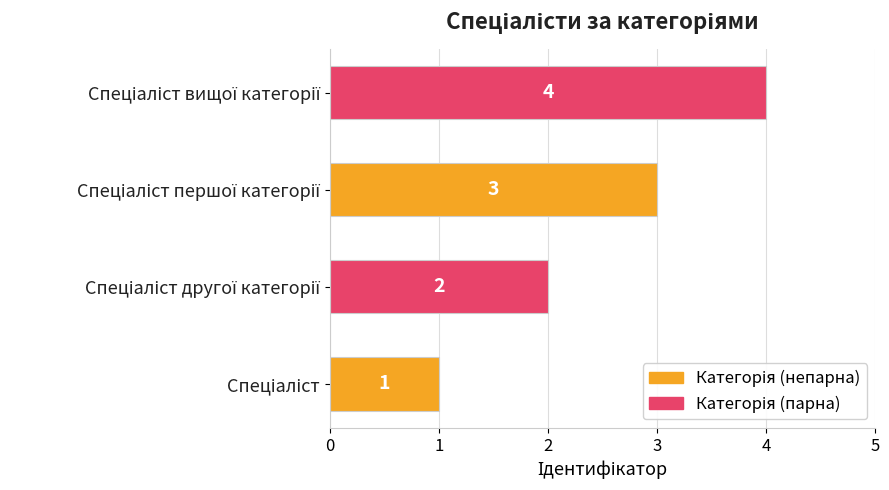

What is the greatest value displayed?

4